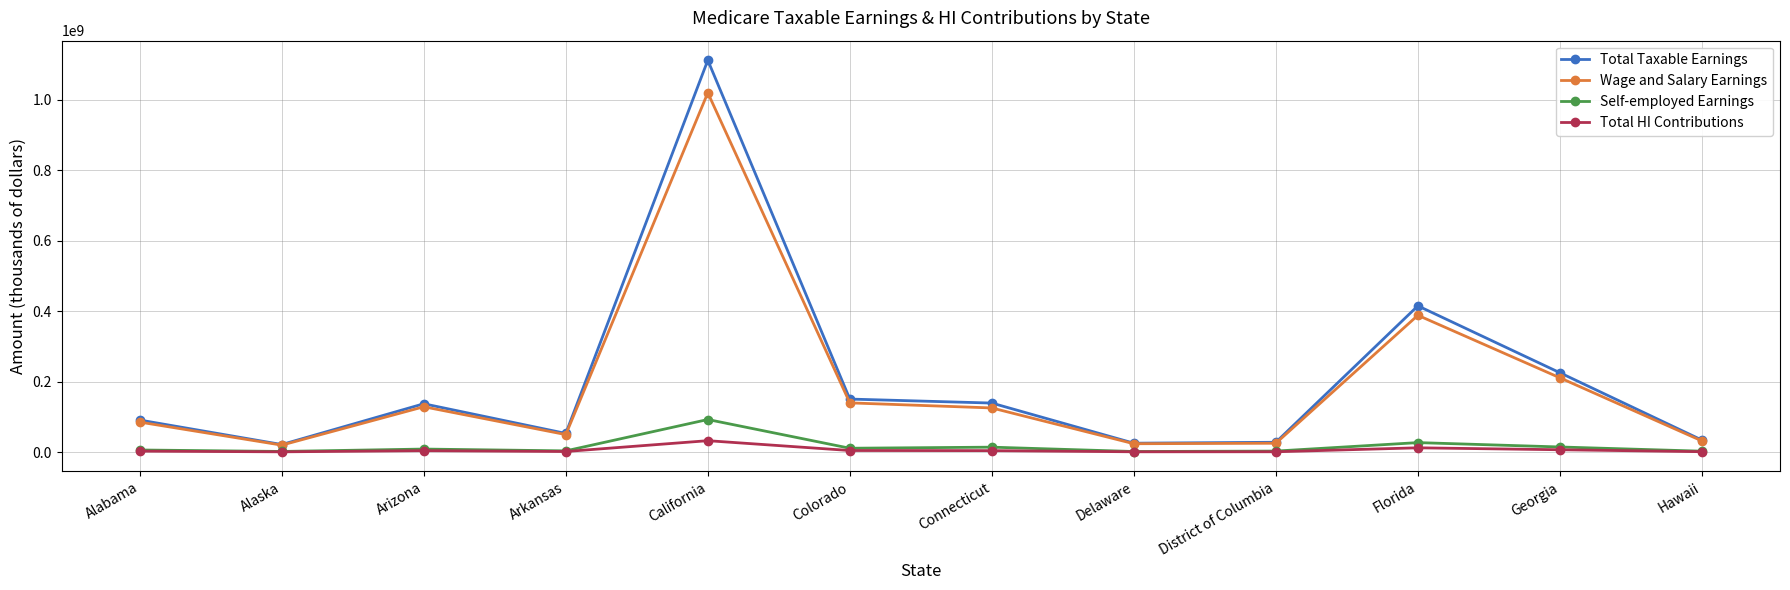

How many interior local valleys does the Wage and Salary Earnings series have?

3